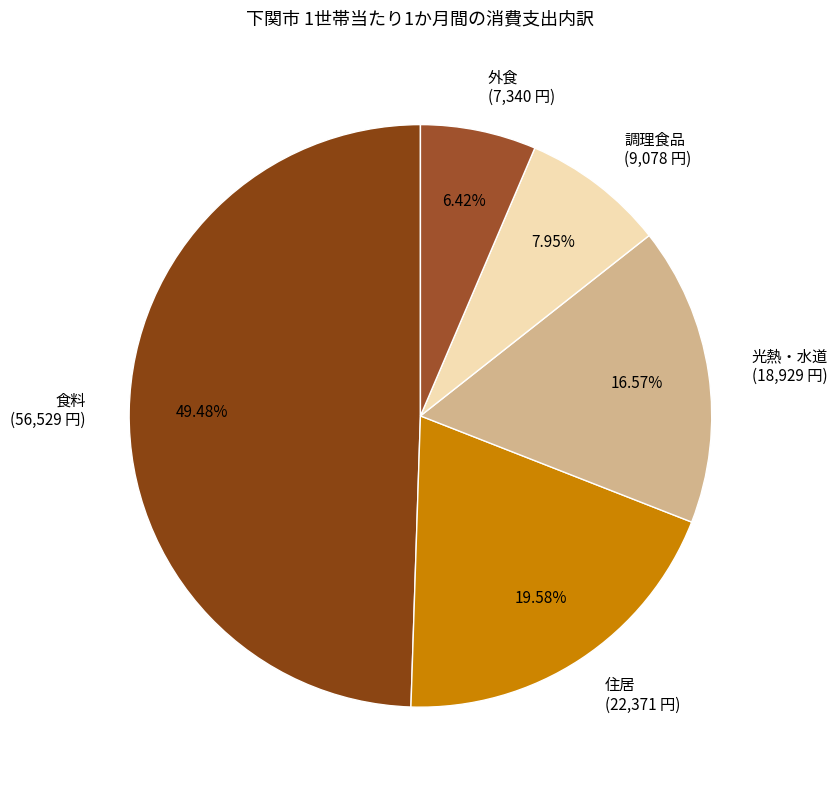

What is the largest slice in the pie chart?

食料